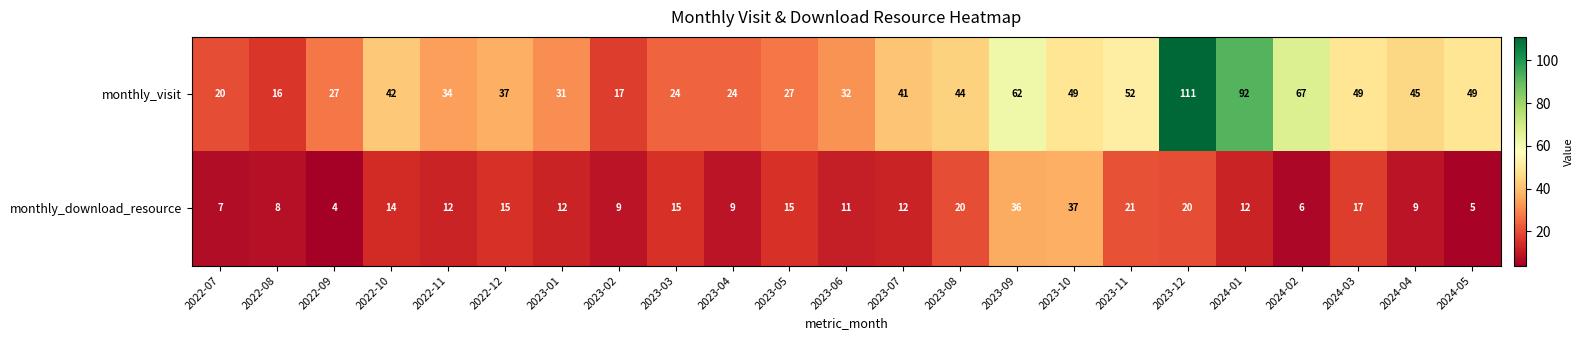

Is it true that monthly_visit equals 17 at 2023-02?

True